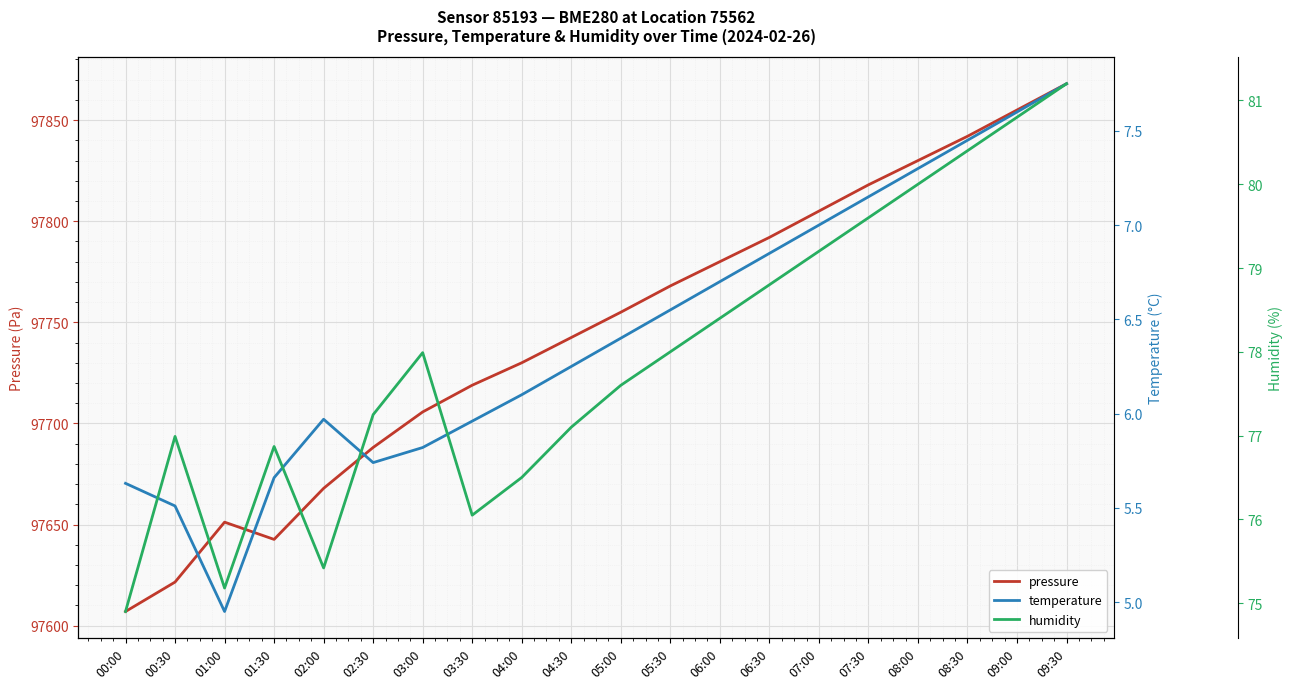

At which category does temperature reach its first local valley?

01:00